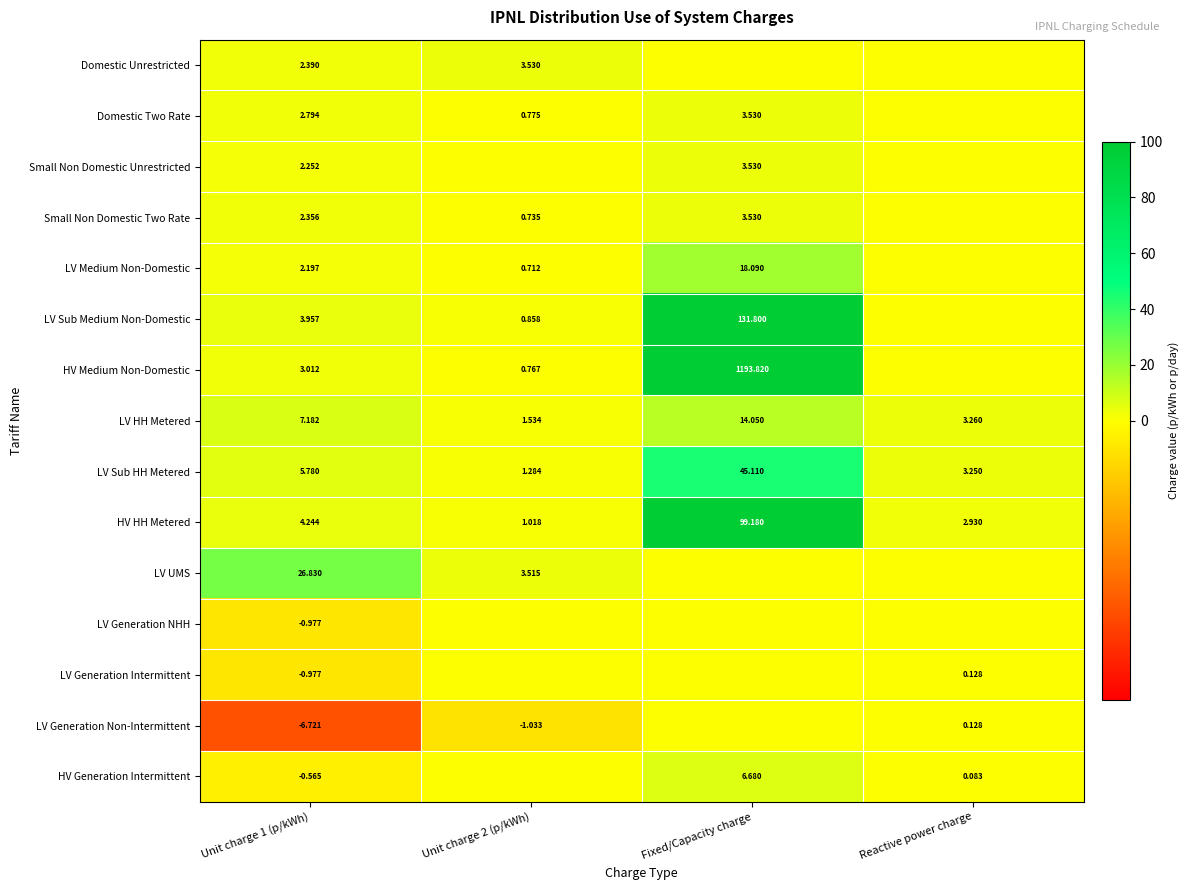

What is the greatest value displayed?

1193.8